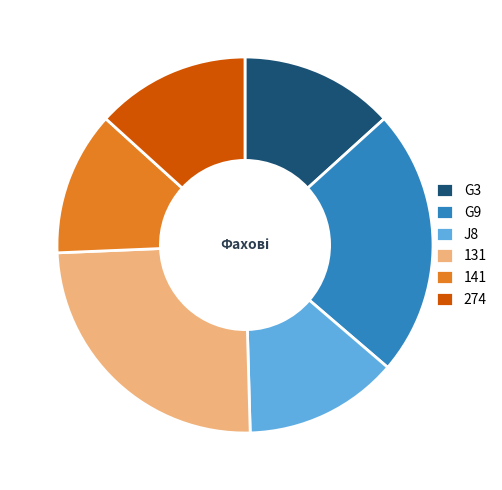

Which category has the smallest portion of the pie?

141